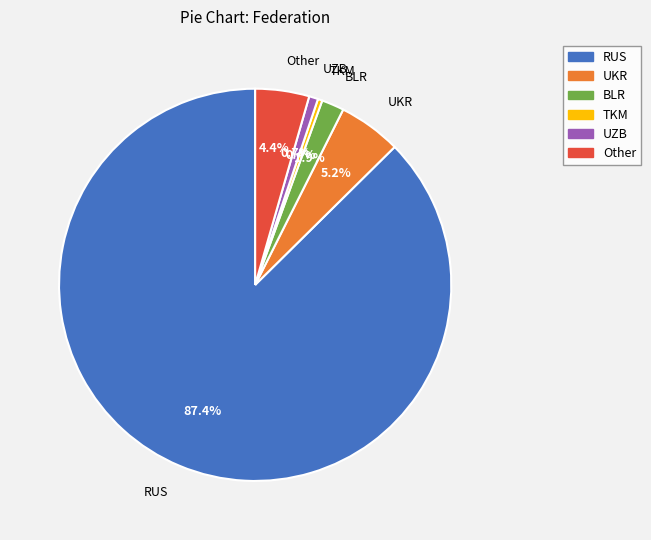

Which category has the biggest portion of the pie?

RUS